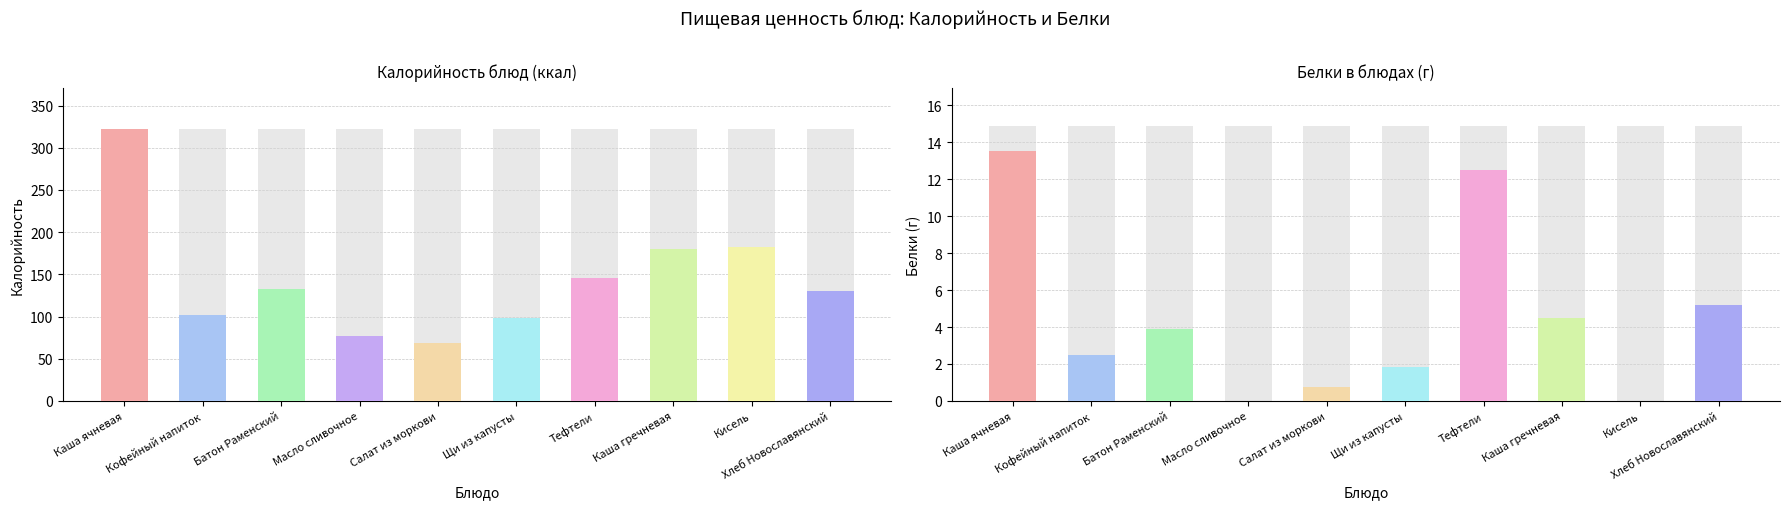

Between Хлеб Новославянский and Кофейный напиток, which is larger?

Хлеб Новославянский